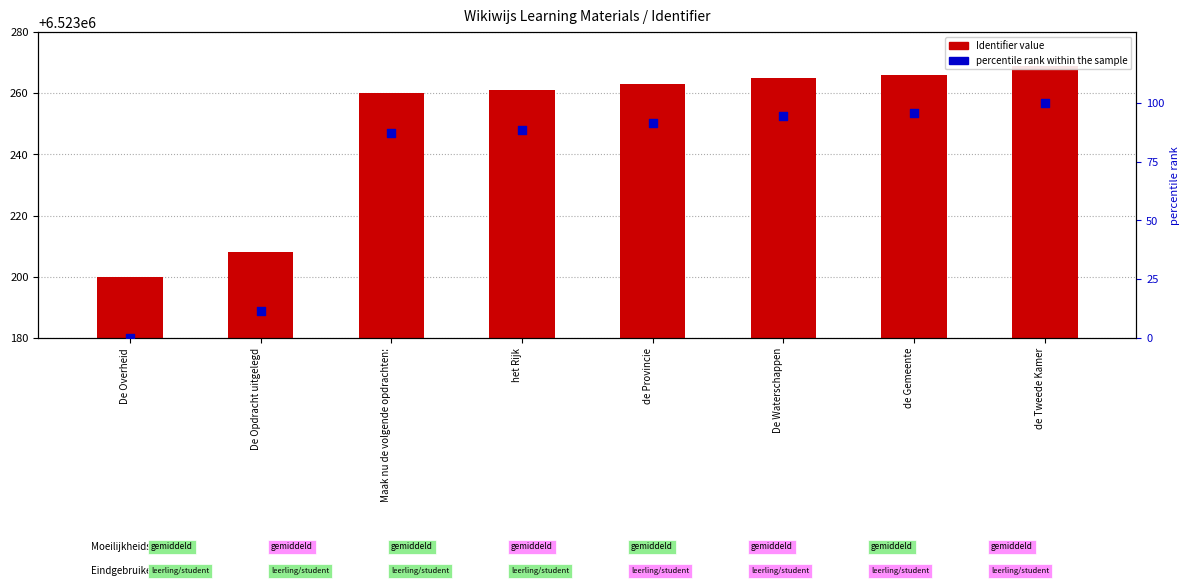

At how many categories does at least one series exceed 6241928?

8